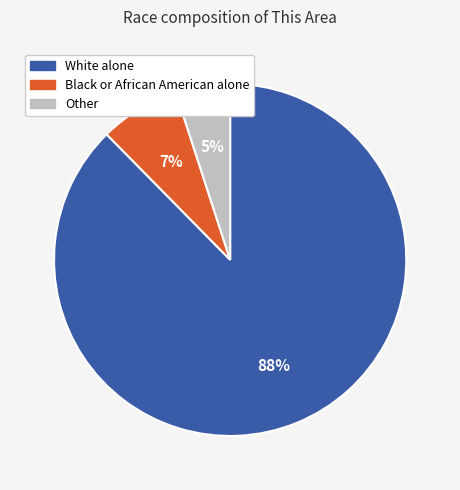

To the nearest percent, what is the average slice percentage?

33%